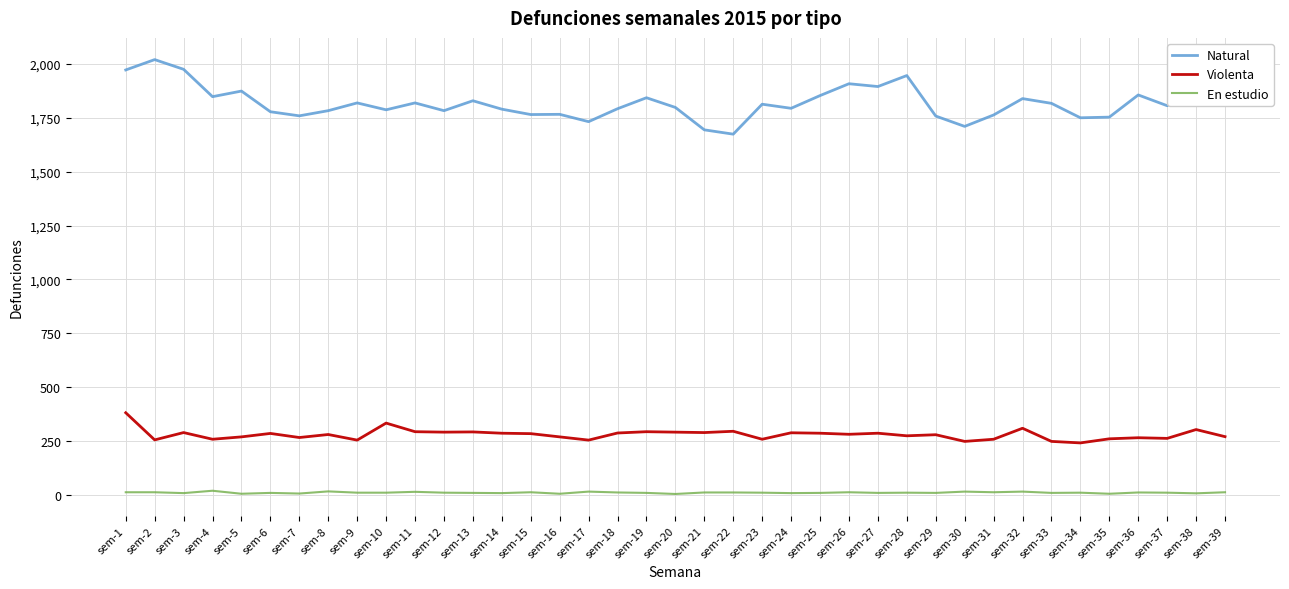

At which label does Natural first exceed 1806?

sem-1